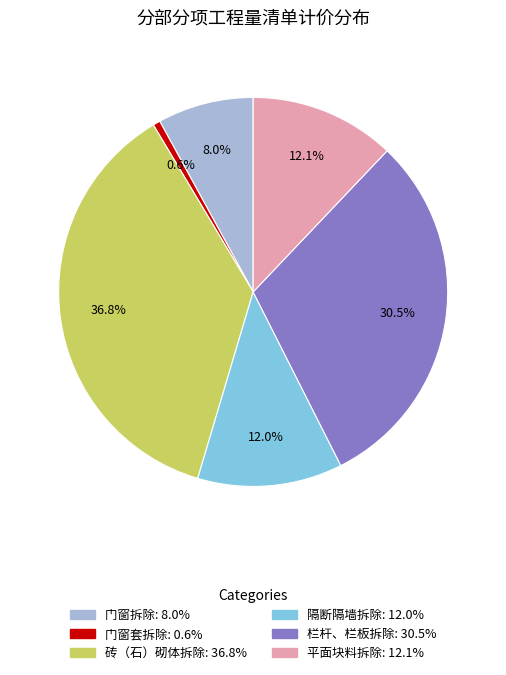

Which slice is the largest?

砖（石）砌体拆除